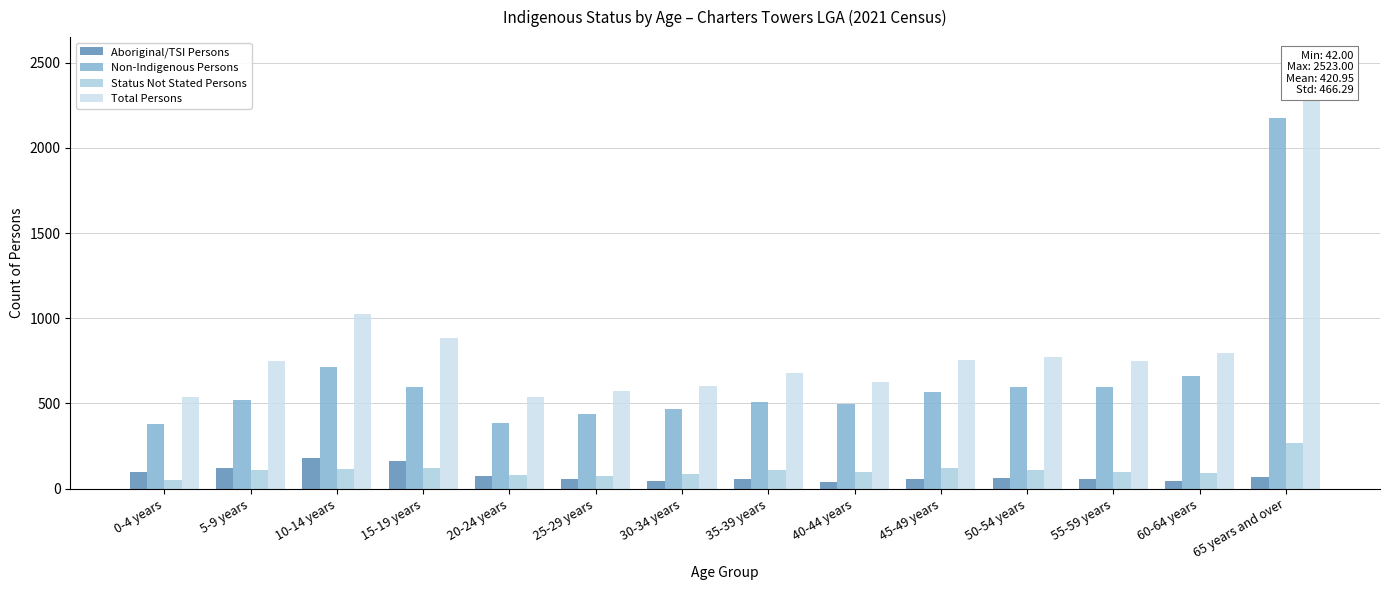

At how many categories does at least one series exceed 2081?

1